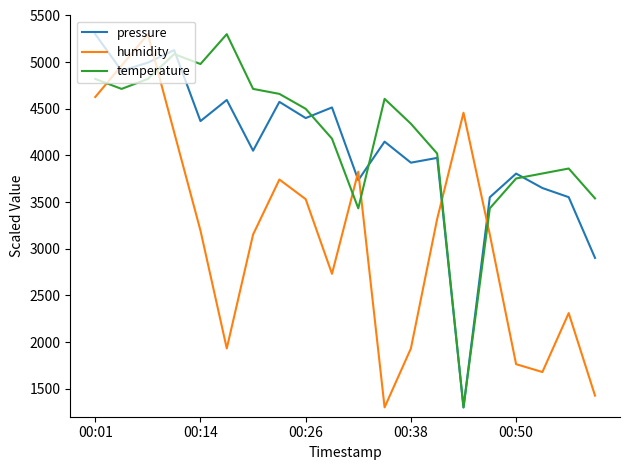

How many intersections are there between humidity and pressure?

6